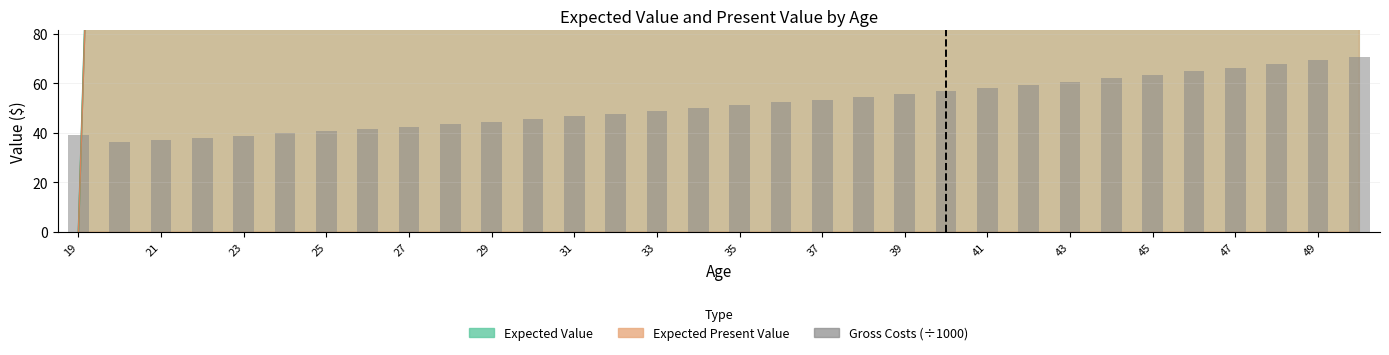

How many values exceed 51?

16